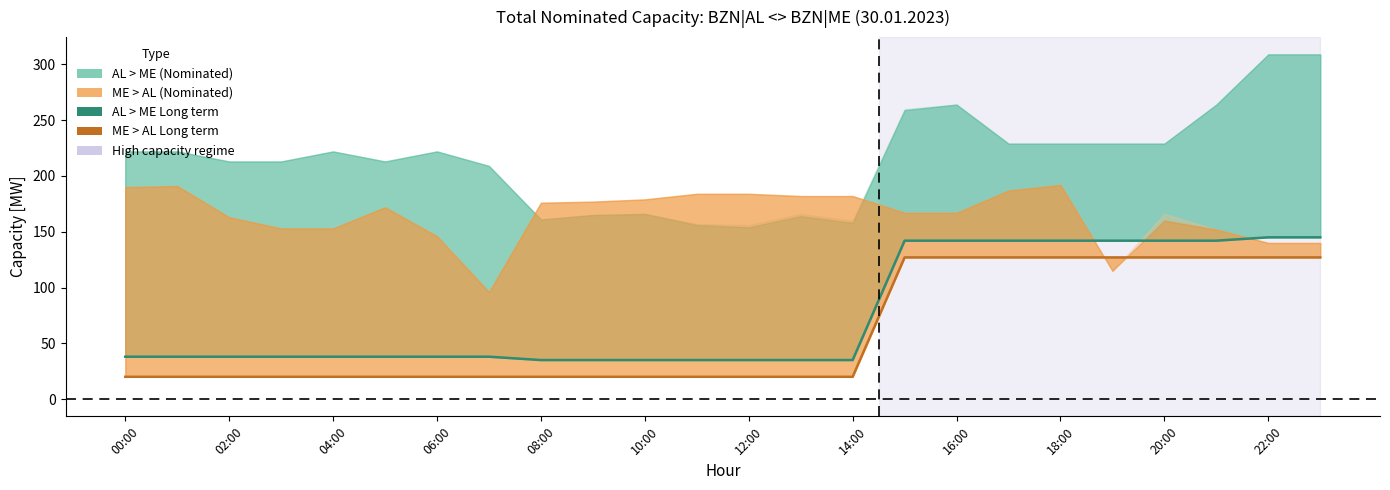

The value of AL>ME Long term at 23 is 145. True or false?

True